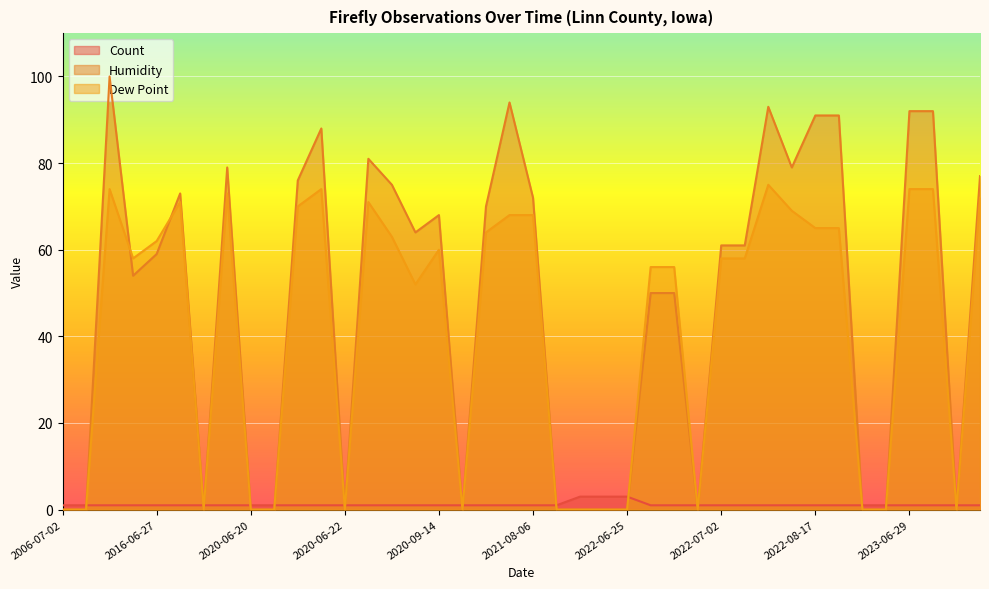

How many values in the Humidity series exceed 61?

19